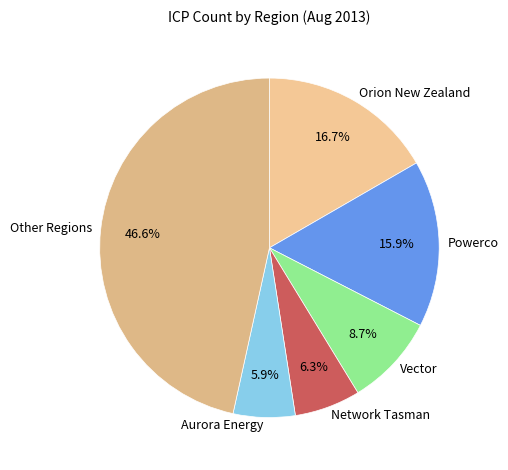

How many segments does this pie chart have?

6